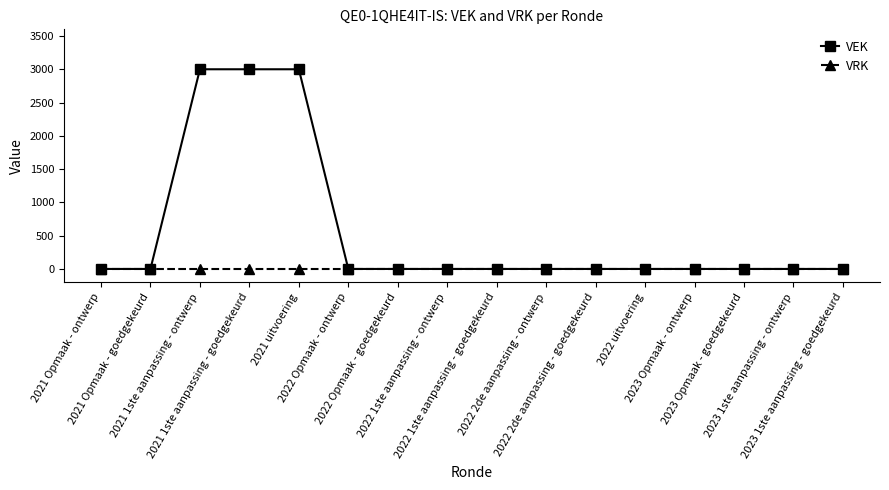

Reading left to right, transcribe all the data shown in this chart.

VEK: 0	0	3000	3000	3000	0	0	0	0	0	0	0	0	0	0	0
VRK: 0	0	0	0	0	0	0	0	0	0	0	0	0	0	0	0